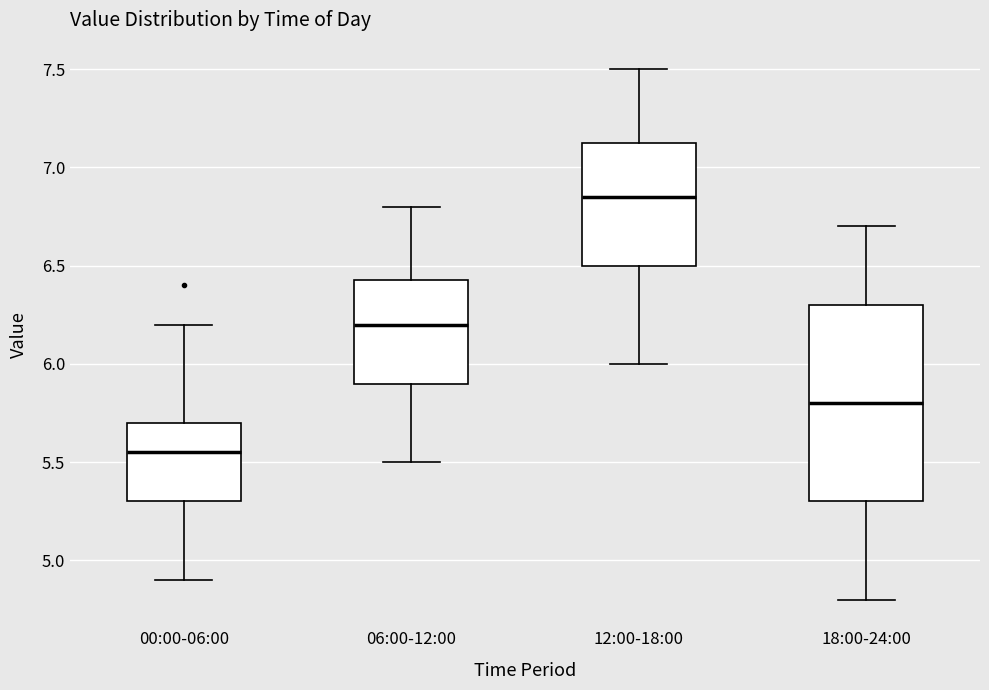

Reading left to right, read every box against the y-axis: the position of its median line, the range the box covers, and the ends of its whiskers. The values are not printed on the chart, so give them approximately, as read against the axis.

00:00-06:00: median 5.55, box 5.30 to 5.70, whiskers 4.90 to 6.20
06:00-12:00: median 6.20, box 5.90 to 6.45, whiskers 5.50 to 6.80
12:00-18:00: median 6.85, box 6.50 to 7.15, whiskers 6.00 to 7.50
18:00-24:00: median 5.80, box 5.30 to 6.30, whiskers 4.80 to 6.70